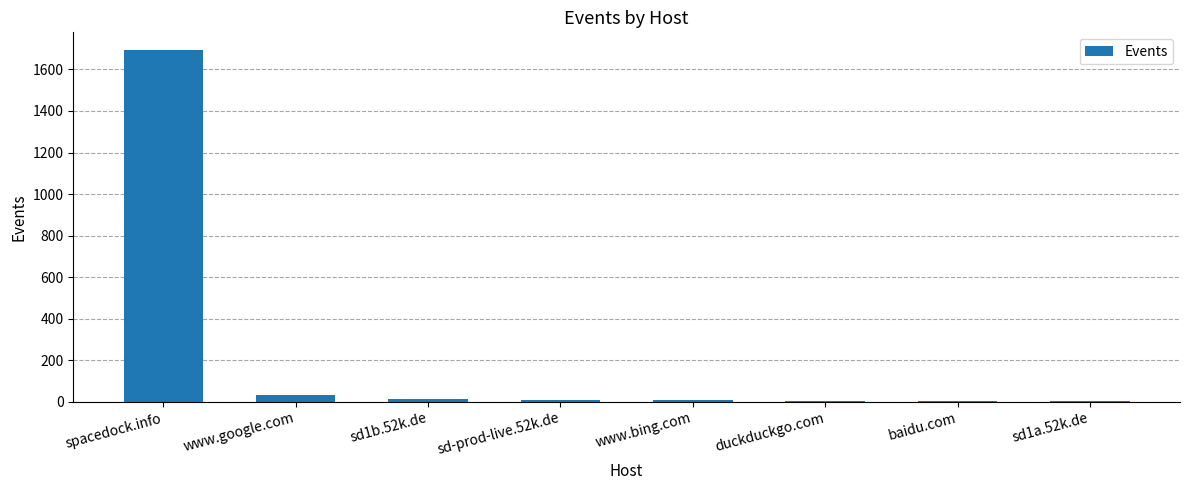

Which category has the highest value across all series?

spacedock.info